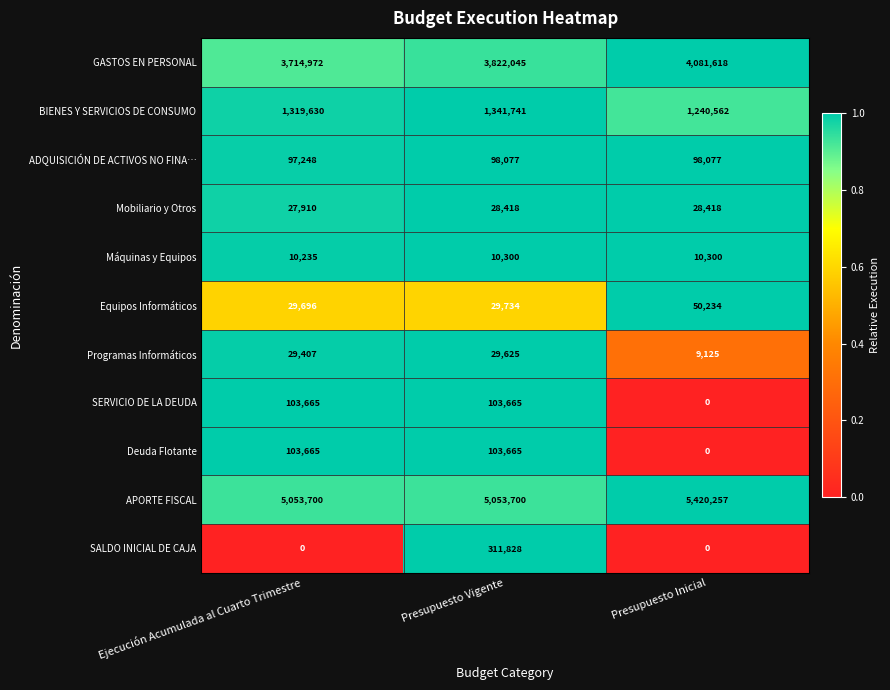

How many SERVICIO DE LA DEUDA values are between 0 and 103665?

3